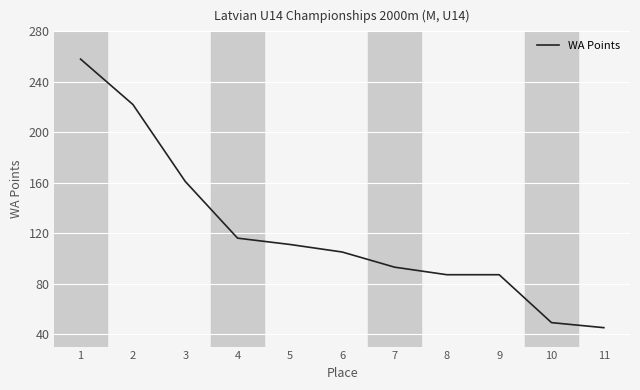

True or false: there are more than 2 points higher than both neighbors.

False